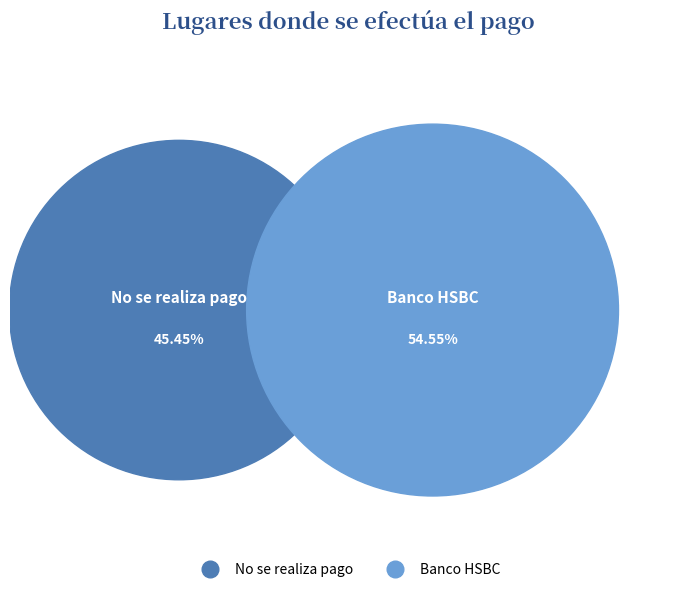

What is the smallest slice in the pie chart?

No se realiza pago